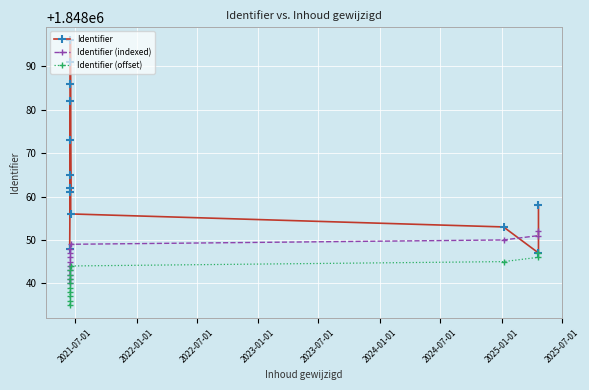

At which label does Identifier (indexed) reach its minimum?

2021-07-01